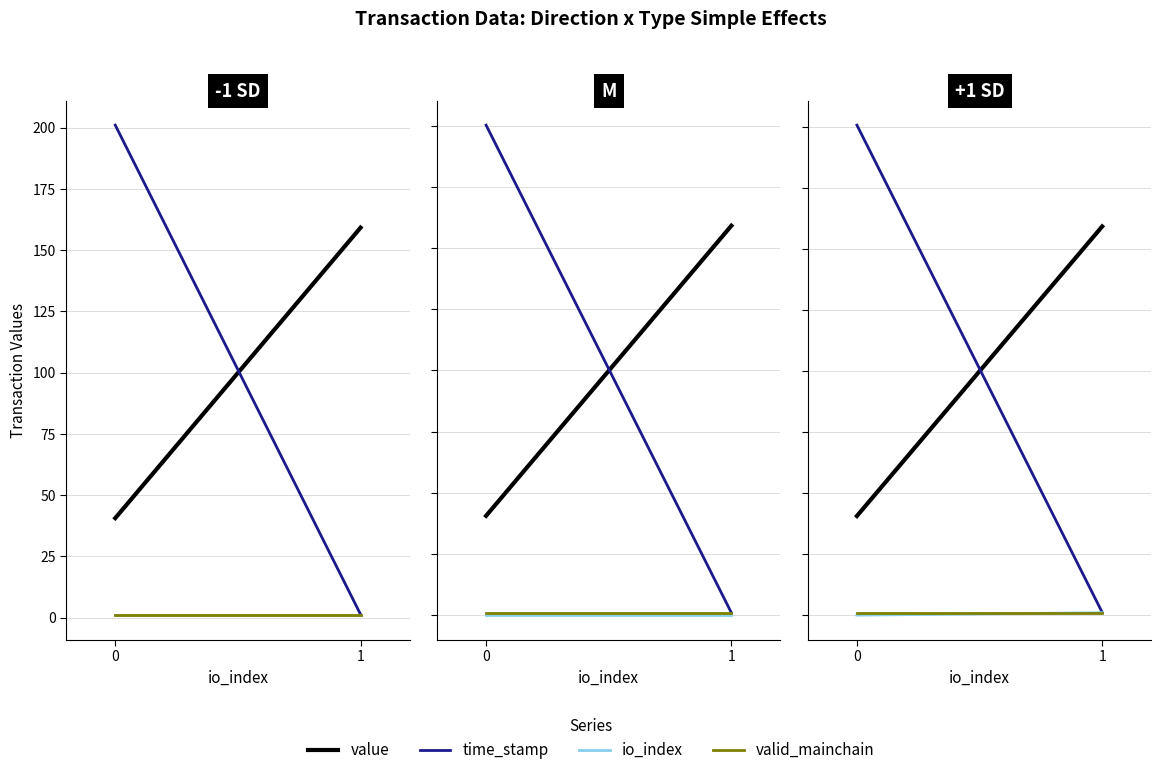

Count the io_index values in the range 0 to 1.

2